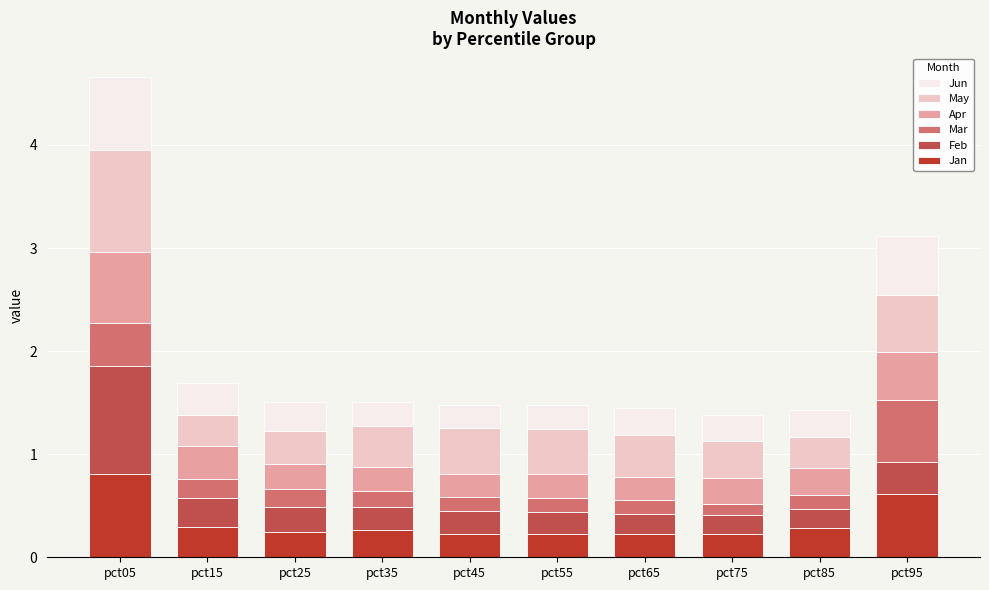

What is the sum of all Jan values?

3.4